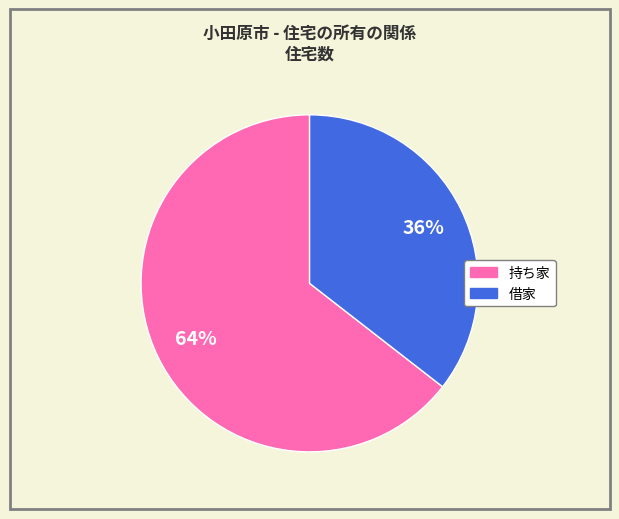

Which has a higher value, 借家 or 持ち家?

持ち家